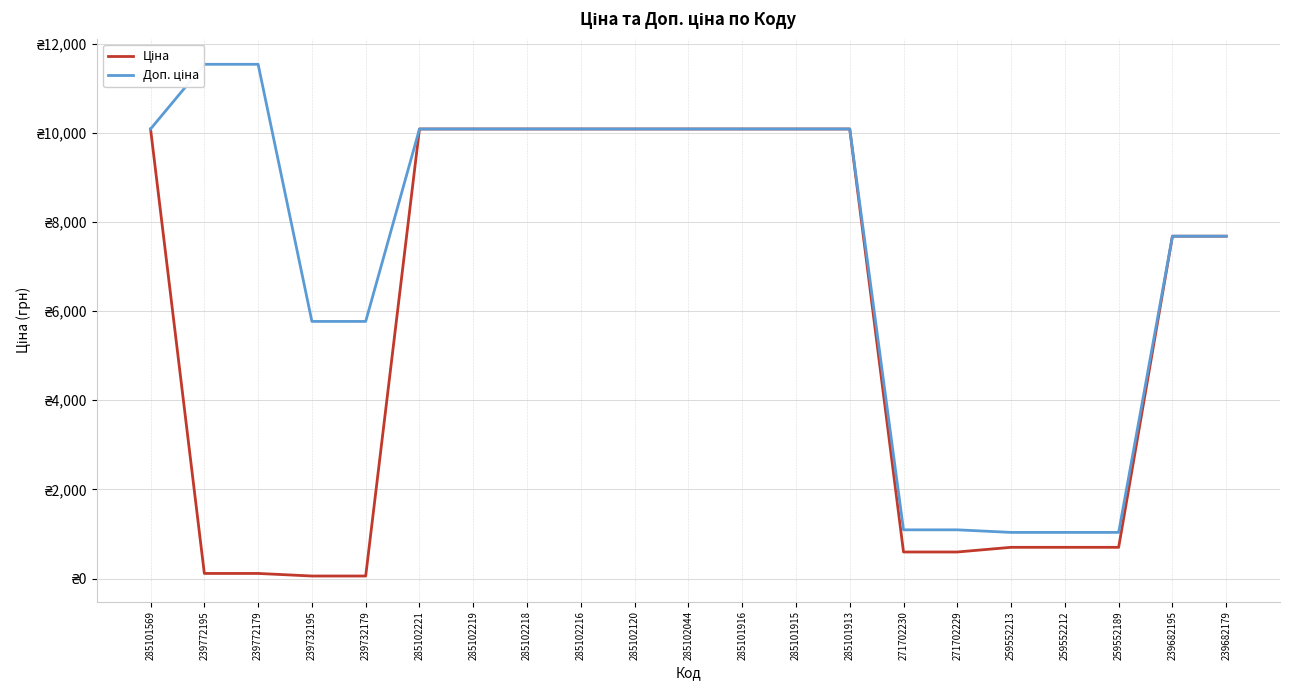

What is the maximum value shown in the chart?

11537.0